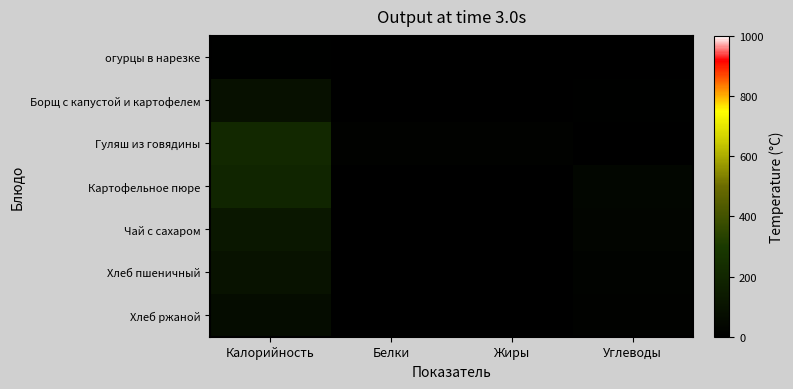

Which has a higher value, Углеводы or Белки?

Углеводы